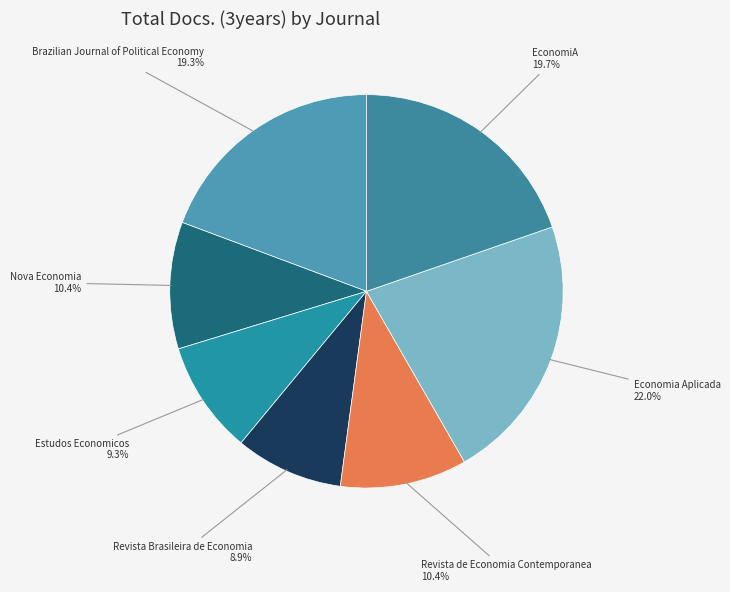

Is there a majority slice in this chart?

No